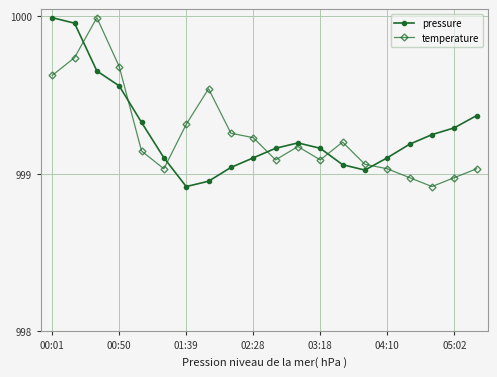

What is the minimum value shown in the chart?

998.9